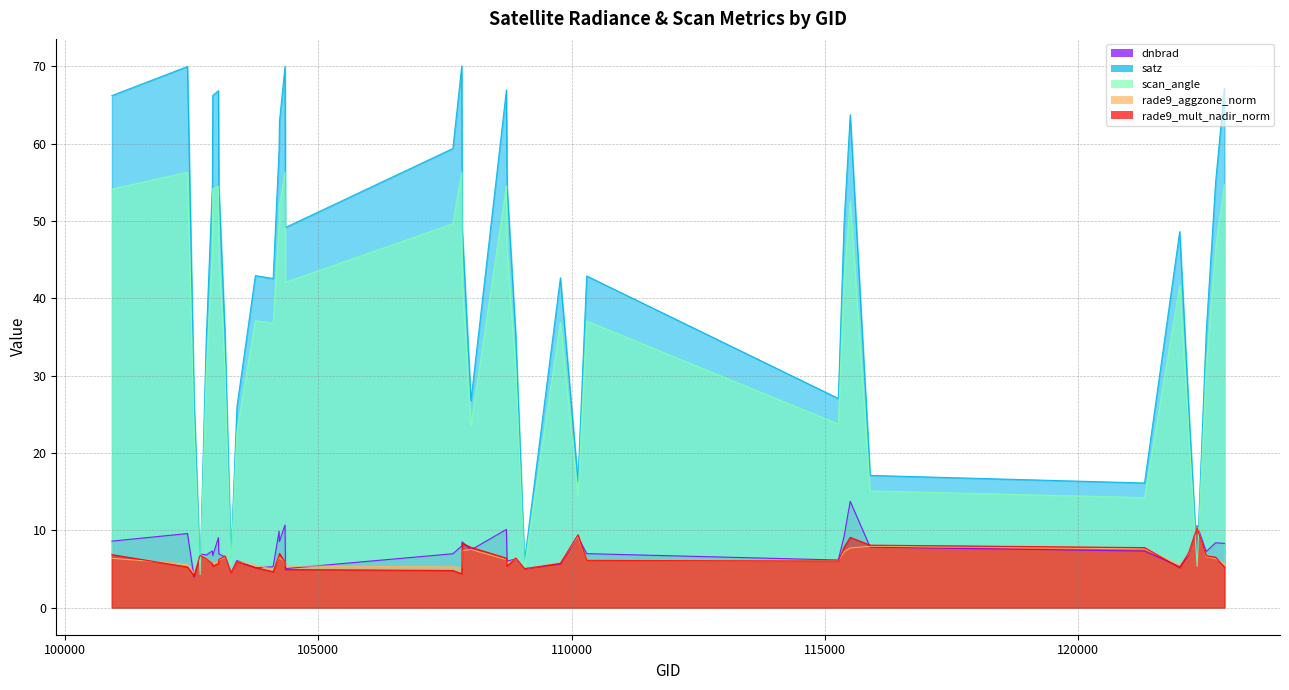

Where does the dnbrad series first go above 7?

100930